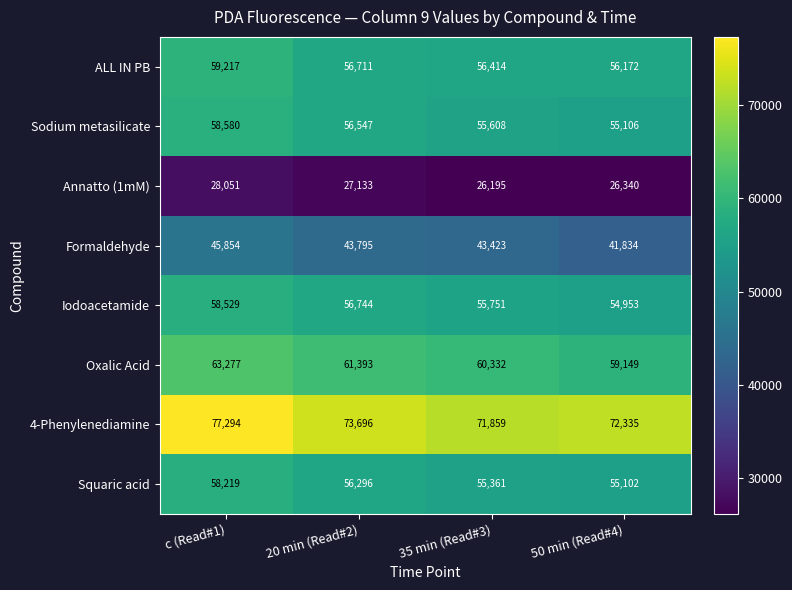

At 50 min (Read#4), list the series in order from largest to smallest.

4-Phenylenediamine, Oxalic Acid, ALL IN PB, Sodium metasilicate, Squaric acid, Iodoacetamide, Formaldehyde, Annatto (1mM)